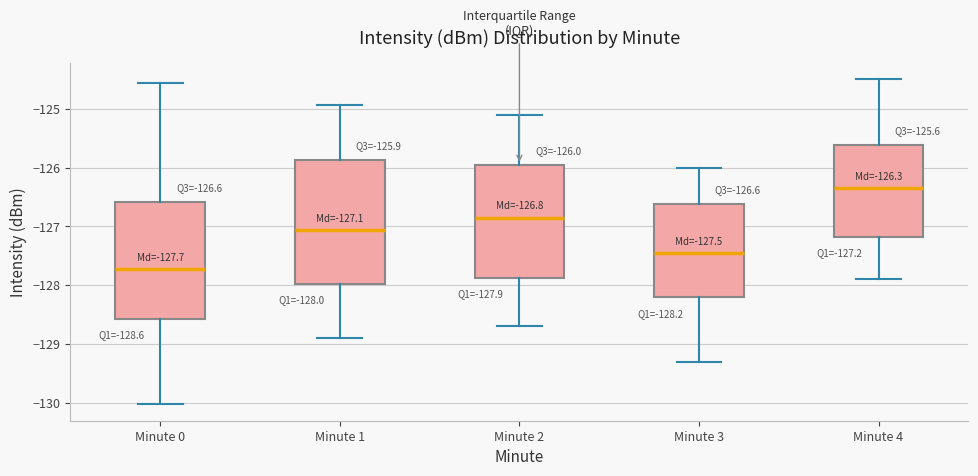

Which box is the tallest, from its lower edge to its upper edge?

Minute 1